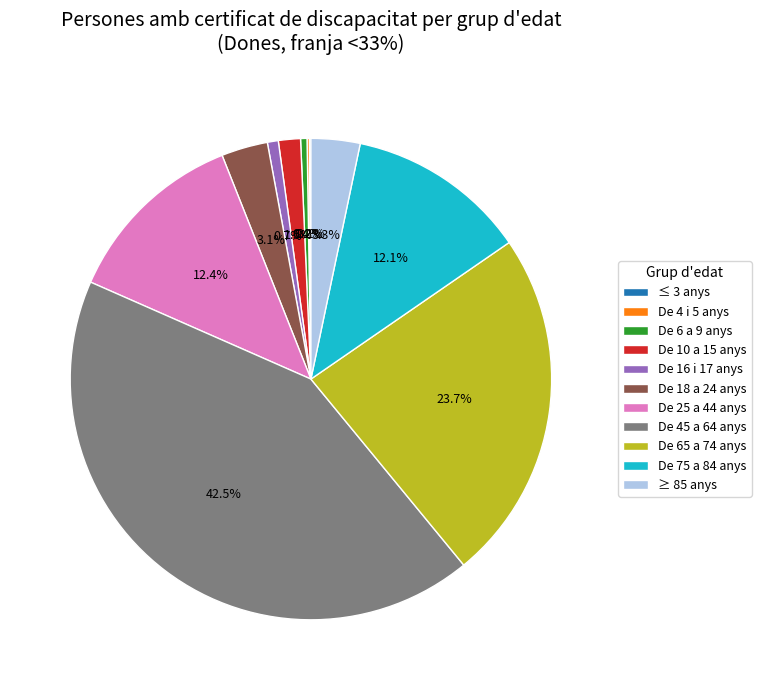

To the nearest percent, what percentage of the pie is De 75 a 84 anys?

12%